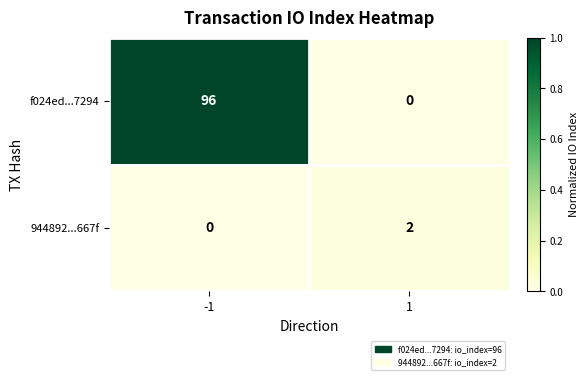

At which category does the chart reach its peak across all series?

-1